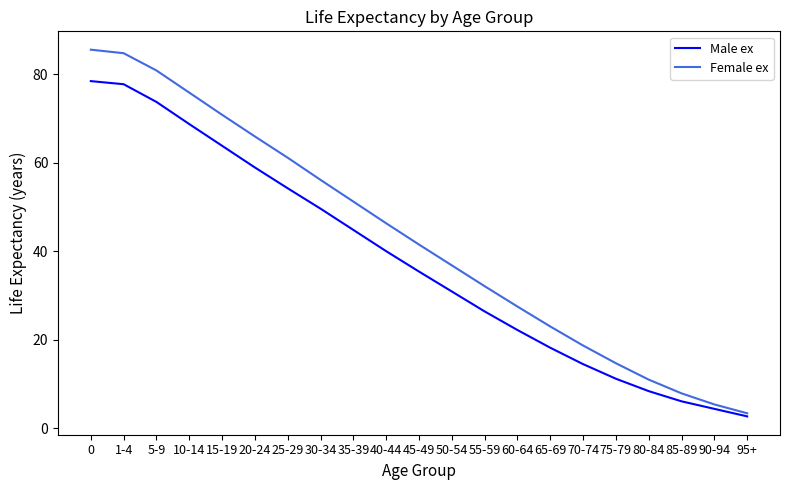

What is the approximate value of Female ex at 5-9?

80.8